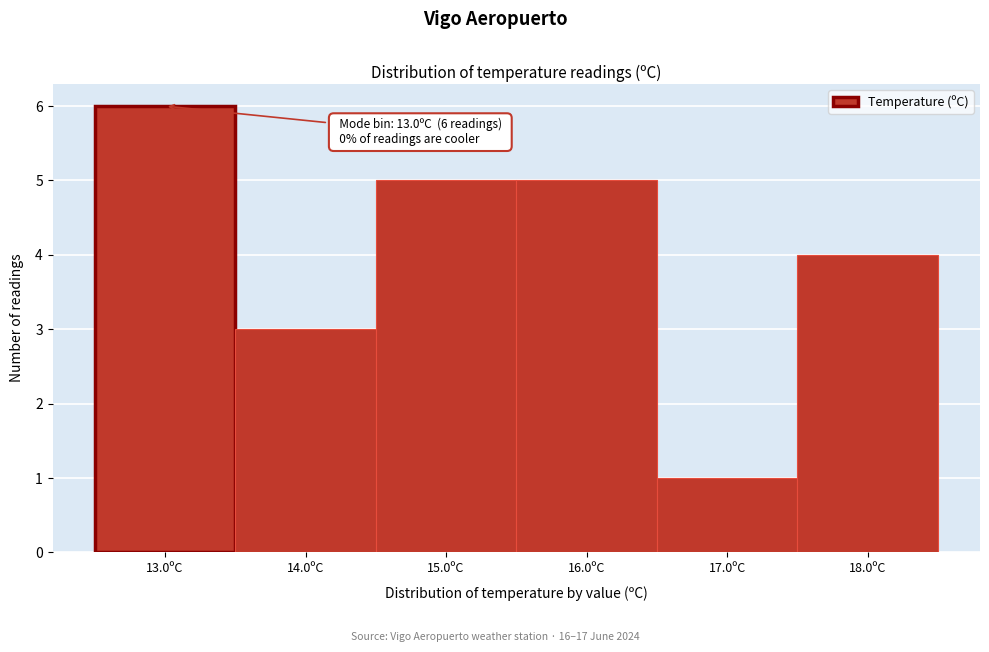

Which range on the x-axis has the tallest bar?

12.5 to 13.5